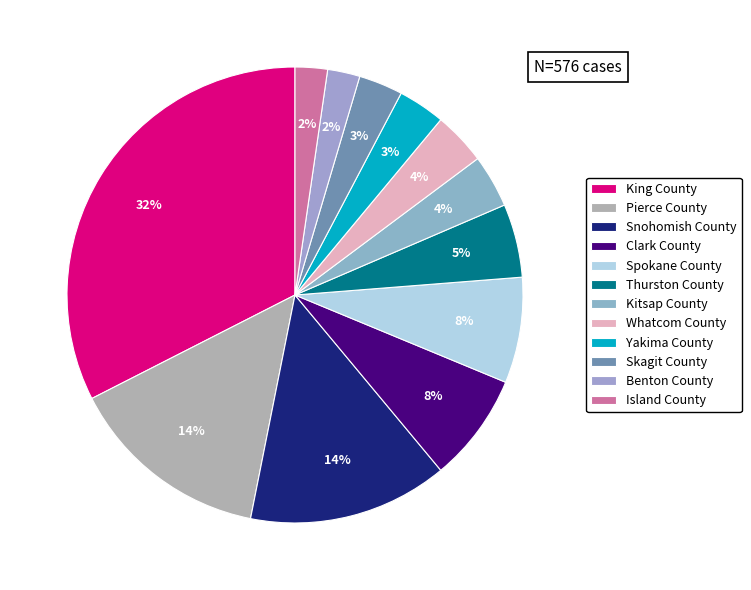

Rank the categories by value from highest to lowest.

King County, Pierce County, Snohomish County, Clark County, Spokane County, Thurston County, Kitsap County, Whatcom County, Yakima County, Skagit County, Benton County, Island County